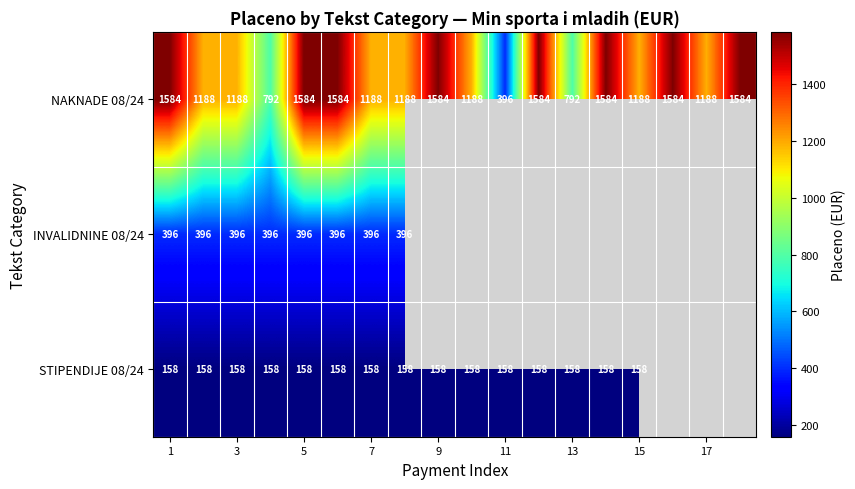

Read the NAKNADE 08/24 value at 13, to the nearest 10.

790